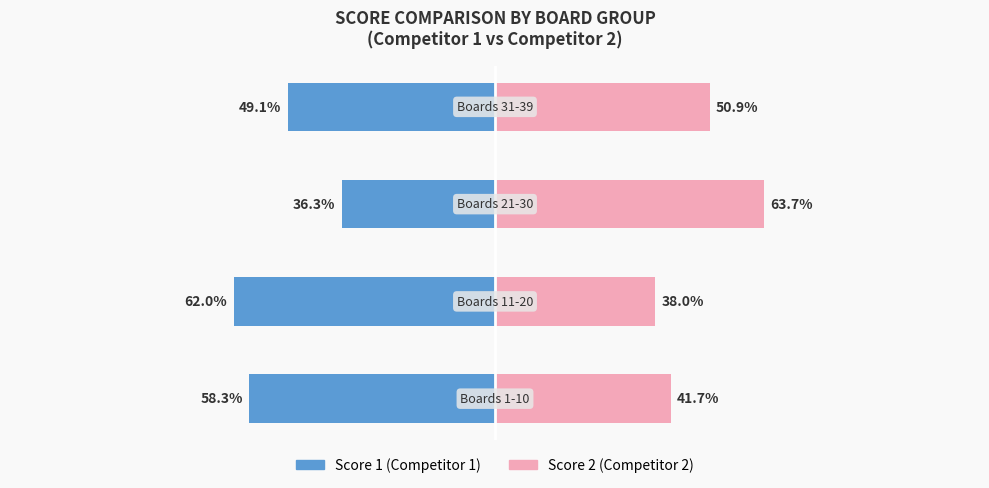

At how many categories does at least one series exceed -37?

4